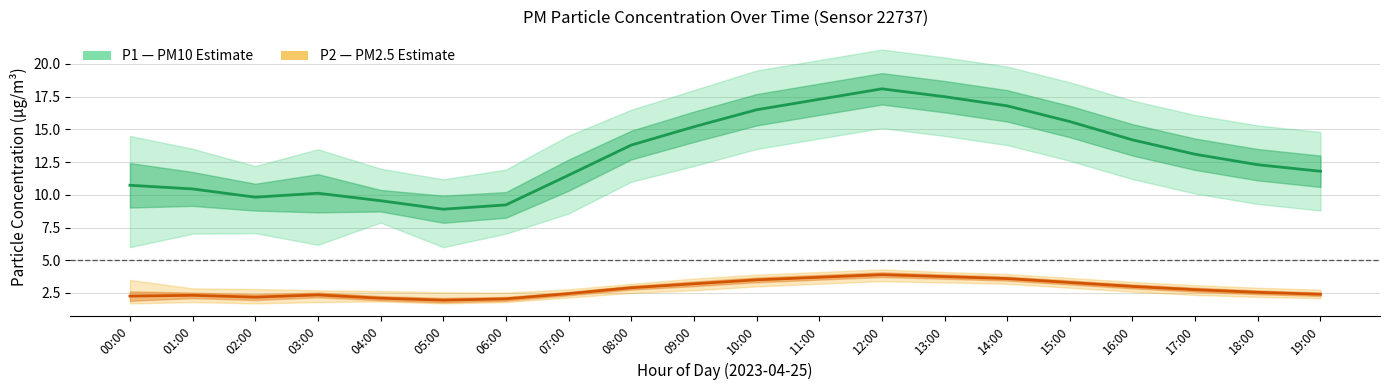

True or false: P2 (PM2.5) has more than 2 points higher than both neighbors.

True